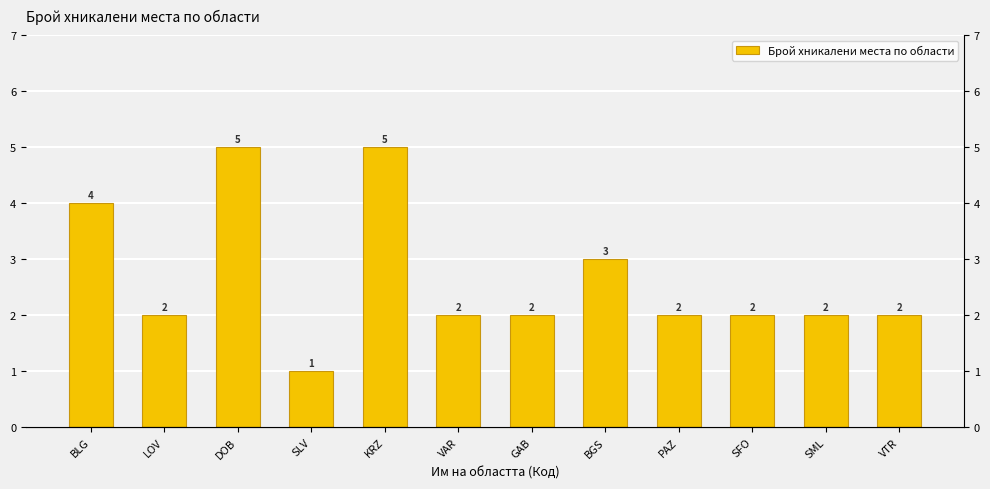

What is the difference between the maximum and minimum values?

4